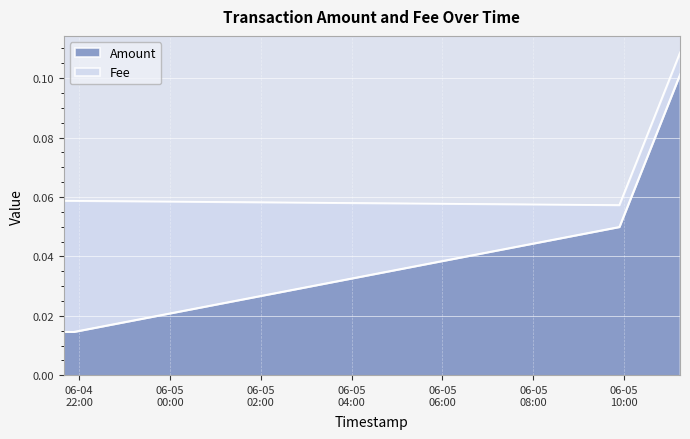

Which category has the highest value across all series?

2021-06-05 11:13:51